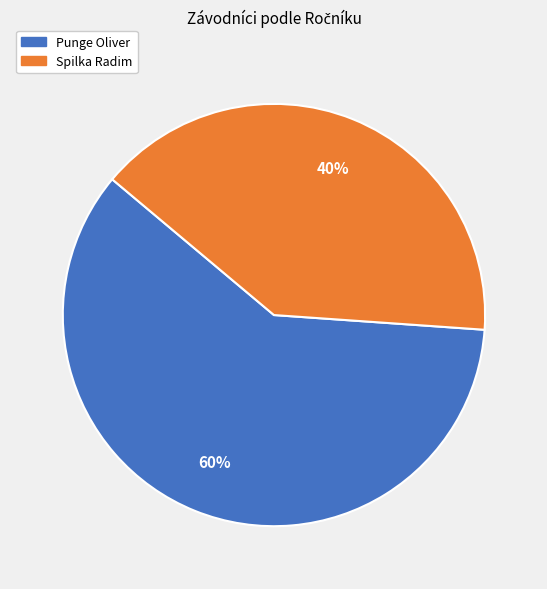

To the nearest percent, what is the difference between the Spilka Radim and Punge Oliver slice percentages?

20%